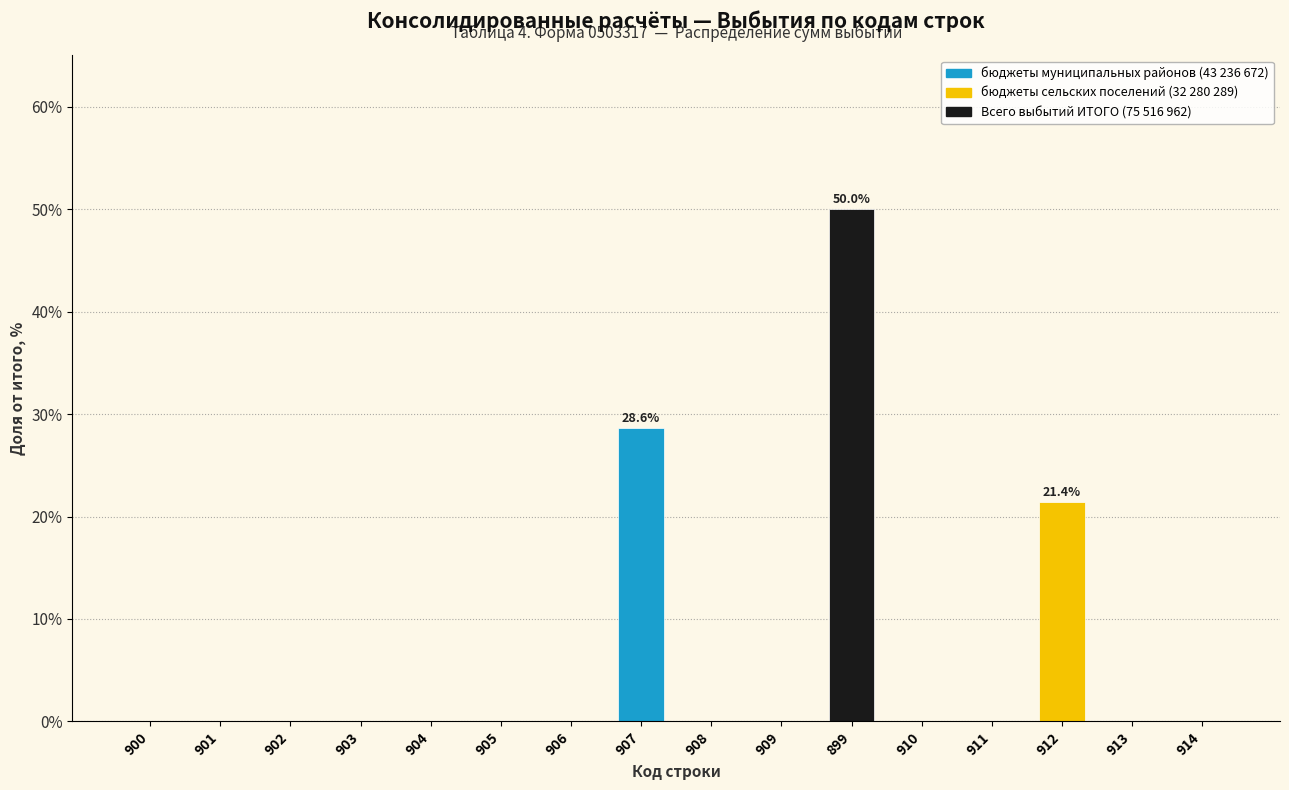

Reading left to right, what are all the values shown in this chart?

900=0.0	901=0.0	902=0.0	903=0.0	904=0.0	905=0.0	906=0.0	907=28.6	908=0.0	909=0.0	899=50.0	910=0.0	911=0.0	912=21.4	913=0.0	914=0.0